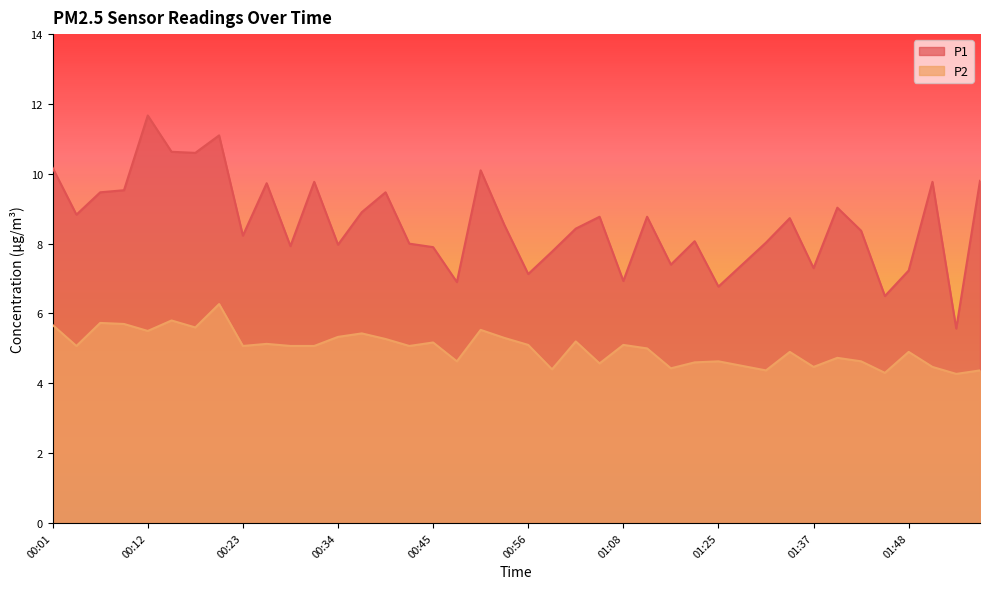

Reading left to right, extract all data points from this chart.

P1: 00:01=10.2	00:04=8.8	00:07=9.5	00:09=9.5	00:12=11.7	00:15=10.6	00:18=10.6	00:20=11.1	00:23=8.2	00:26=9.7	00:29=7.9	00:31=9.8	00:34=8.0	00:37=8.9	00:40=9.5	00:42=8.0	00:45=7.9	00:48=6.9	00:51=10.1	00:53=8.5	00:56=7.1	00:59=7.8	01:02=8.4	01:05=8.8	01:08=6.9	01:10=8.8	01:13=7.4	01:16=8.1	01:25=6.8	01:28=7.4	01:31=8.0	01:34=8.7	01:37=7.3	01:39=9.0	01:42=8.4	01:45=6.5	01:48=7.2	01:50=9.8	01:53=5.6	01:56=9.8
P2: 00:01=5.7	00:04=5.1	00:07=5.7	00:09=5.7	00:12=5.5	00:15=5.8	00:18=5.6	00:20=6.3	00:23=5.1	00:26=5.1	00:29=5.1	00:31=5.1	00:34=5.3	00:37=5.4	00:40=5.3	00:42=5.1	00:45=5.2	00:48=4.6	00:51=5.5	00:53=5.3	00:56=5.1	00:59=4.4	01:02=5.2	01:05=4.6	01:08=5.1	01:10=5.0	01:13=4.4	01:16=4.6	01:25=4.6	01:28=4.5	01:31=4.4	01:34=4.9	01:37=4.5	01:39=4.7	01:42=4.6	01:45=4.3	01:48=4.9	01:50=4.5	01:53=4.3	01:56=4.4